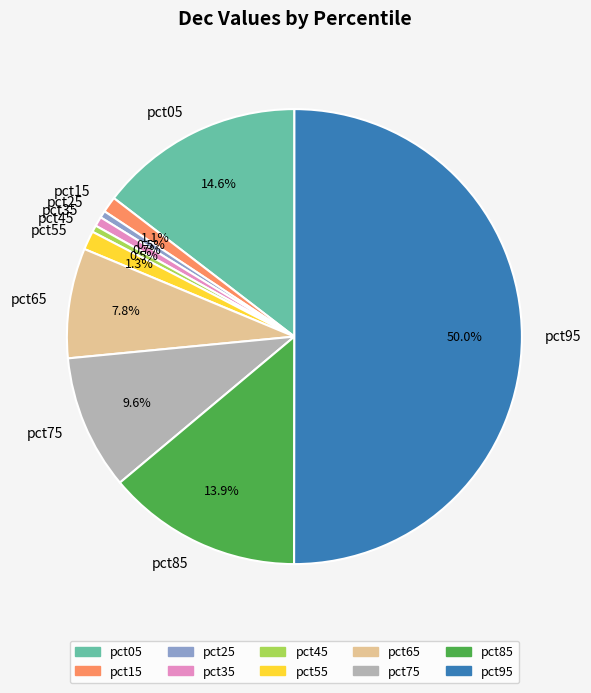

How many segments does this pie chart have?

10